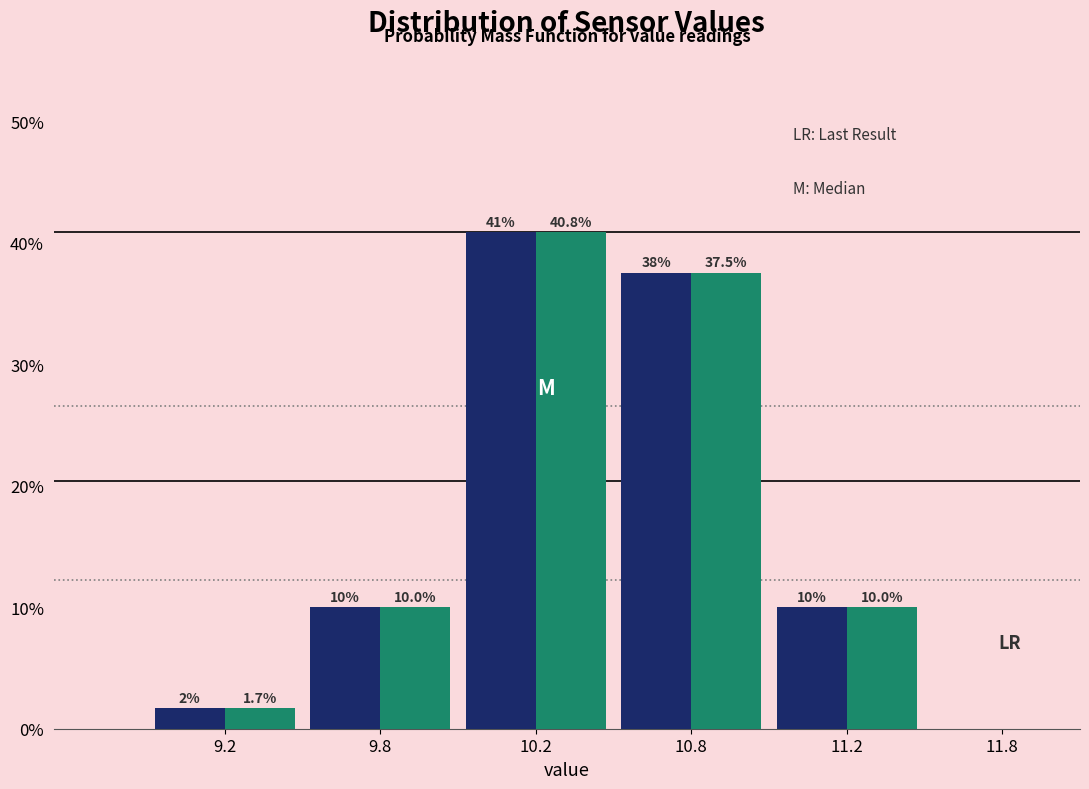

At which category is the sum across all series the highest?

10.2